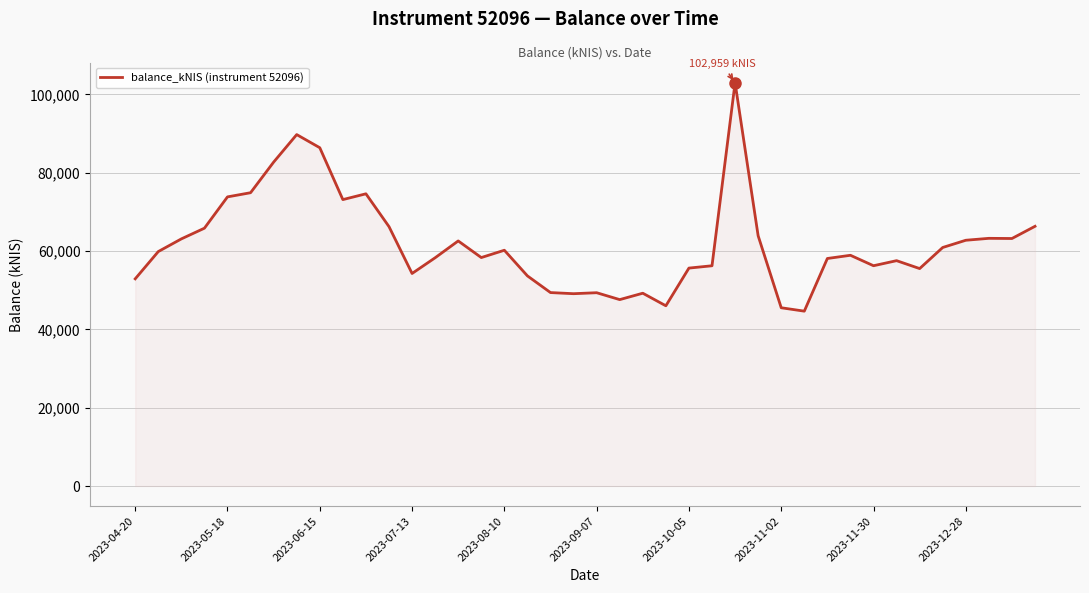

What is the greatest value displayed?

102959.5